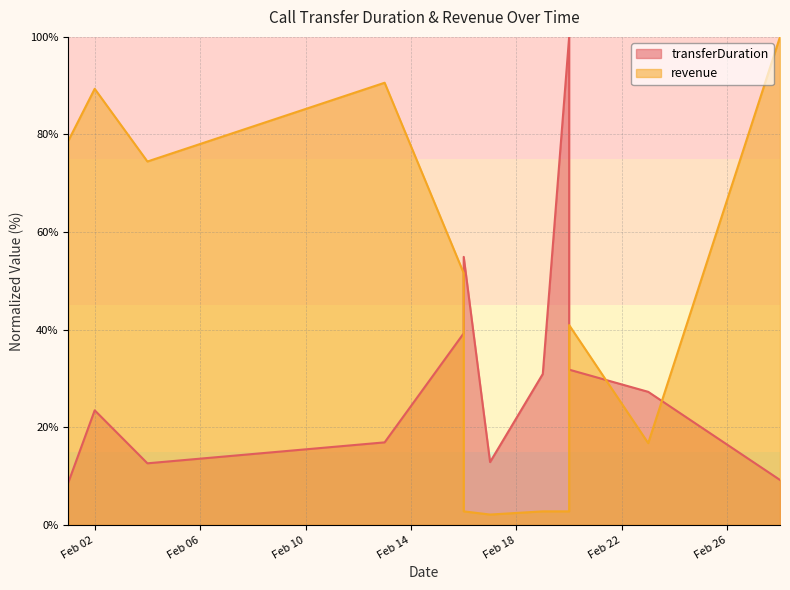

True or false: revenue has a value of 51.6 at 2024-02-16.

True